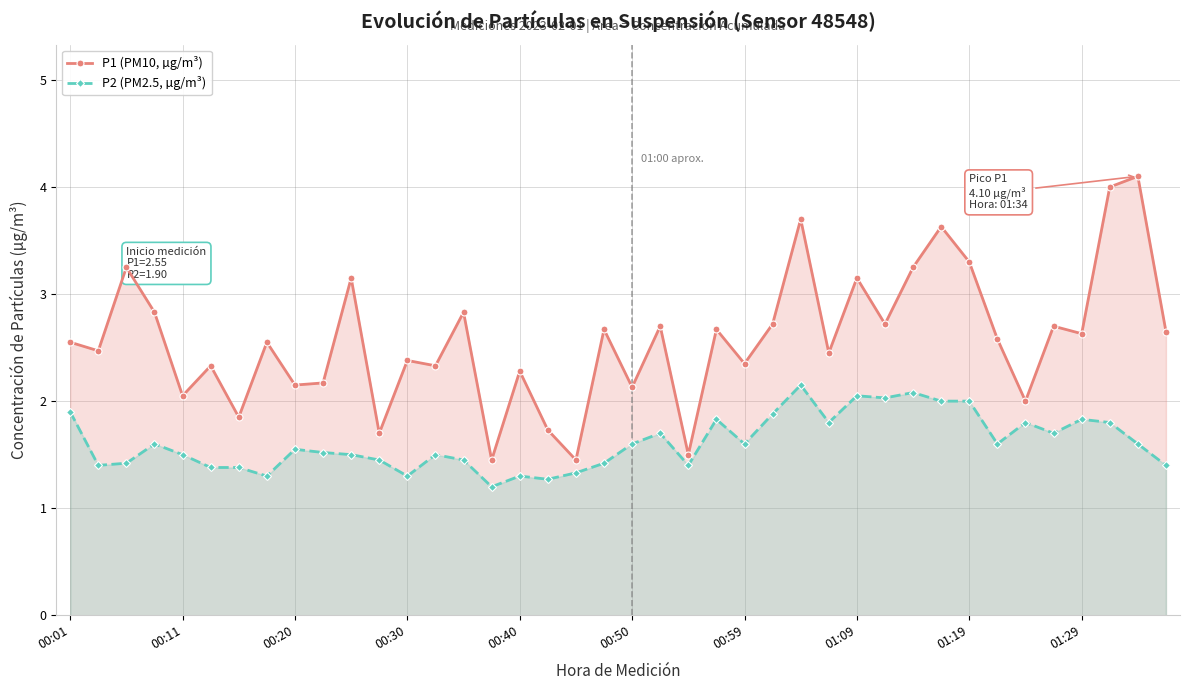

What is the maximum value shown in the chart?

4.1